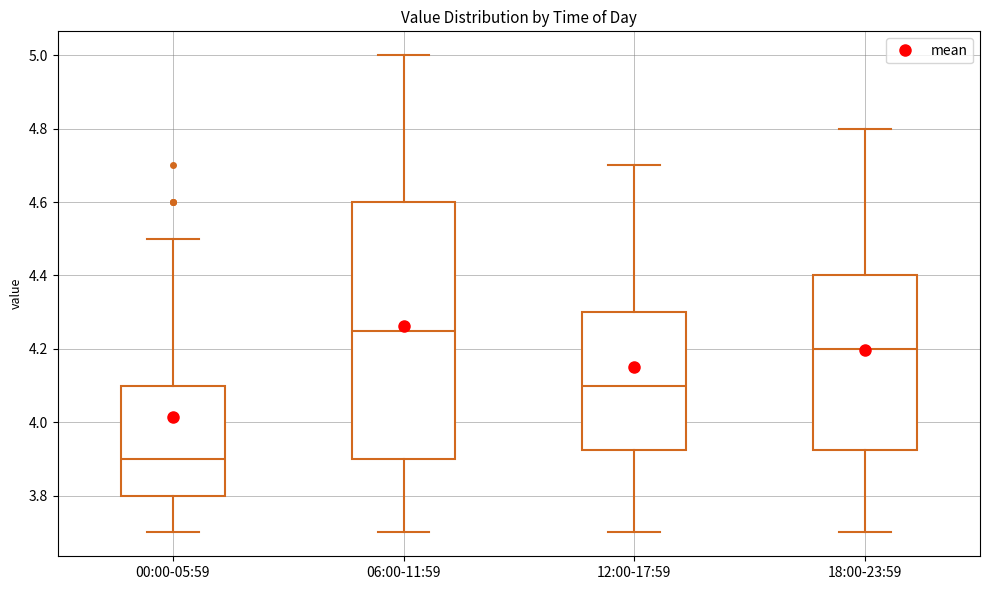

Which box has the highest median line?

06:00-11:59